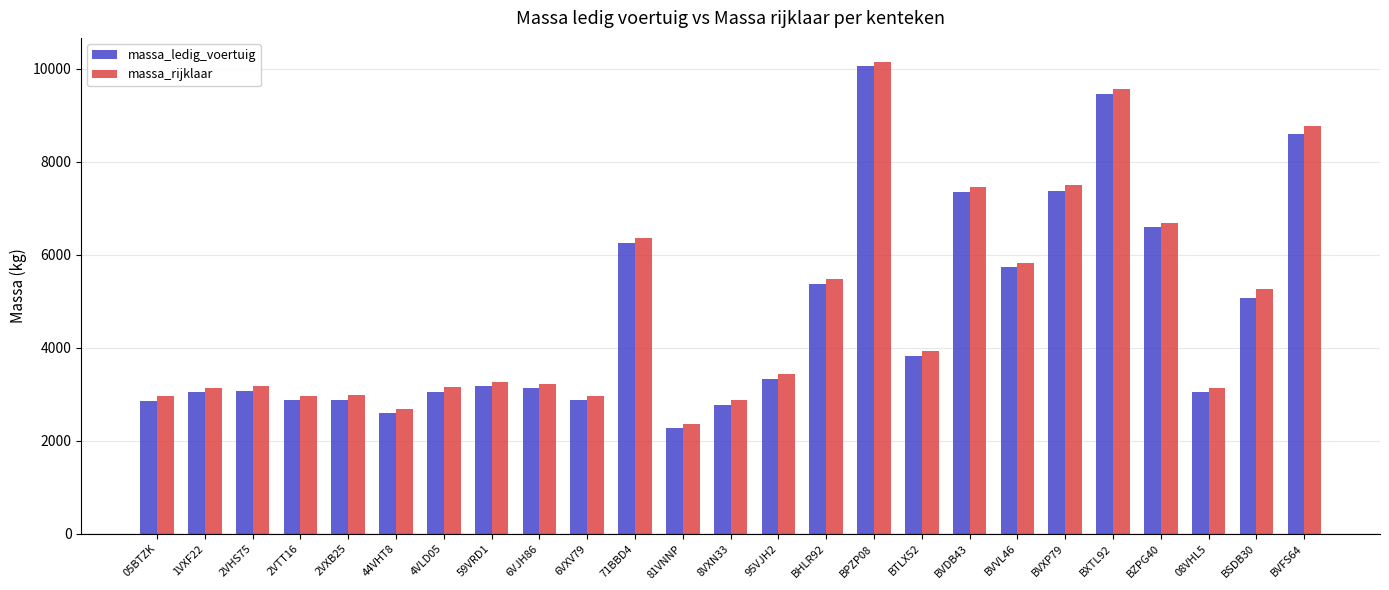

What is the maximum value for massa_rijklaar?

10160